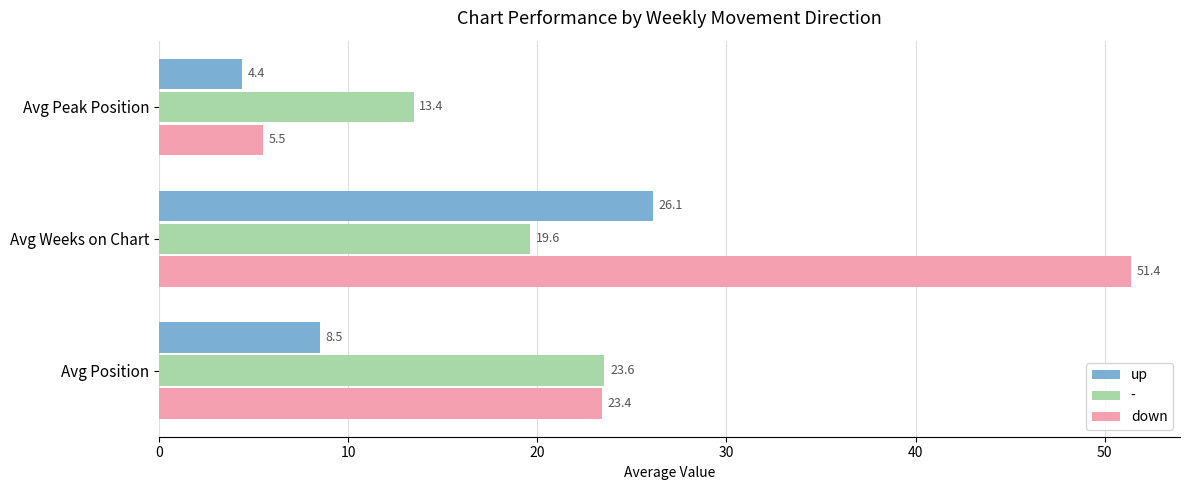

Which series changed the most between Avg Weeks on Chart and Avg Peak Position?

down